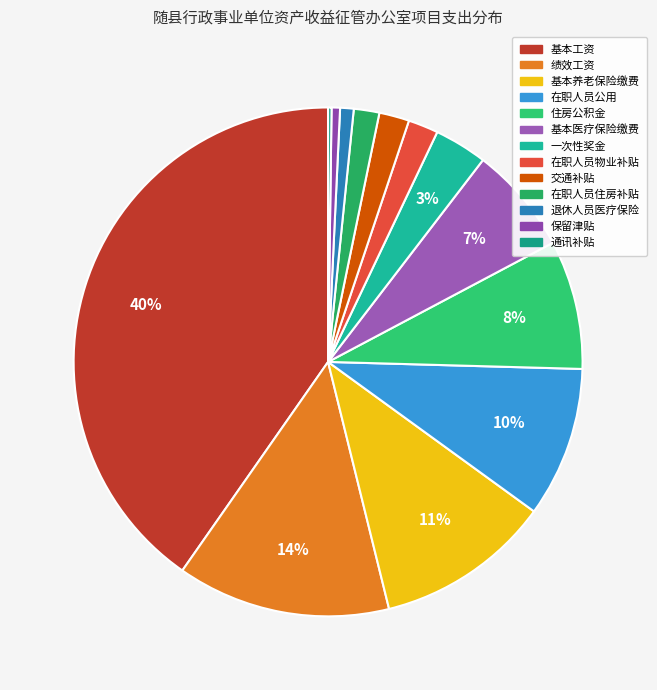

Rank the categories by value from lowest to highest.

通讯补贴, 保留津贴, 退休人员医疗保险, 在职人员住房补贴, 在职人员物业补贴, 交通补贴, 一次性奖金, 基本医疗保险缴费, 住房公积金, 在职人员公用, 基本养老保险缴费, 绩效工资, 基本工资